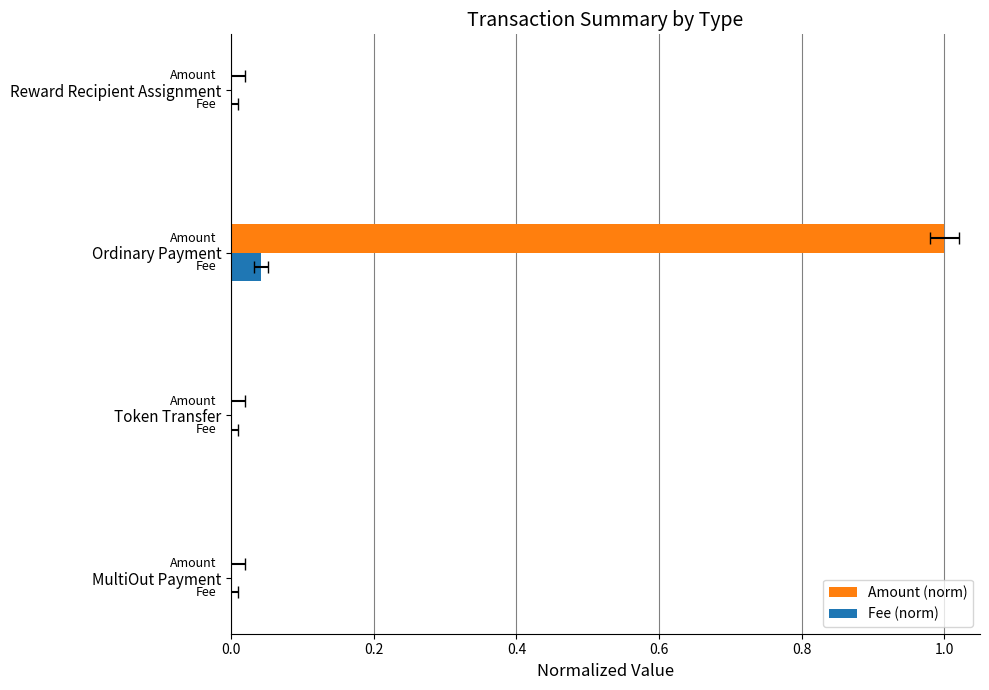

What is the highest value of the Amount (norm) series?

1.0